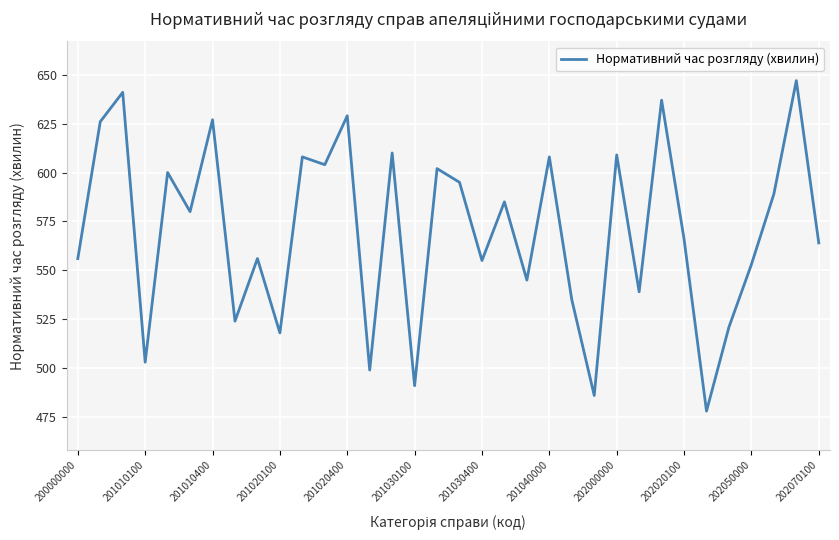

What is the minimum value shown in the chart?

478